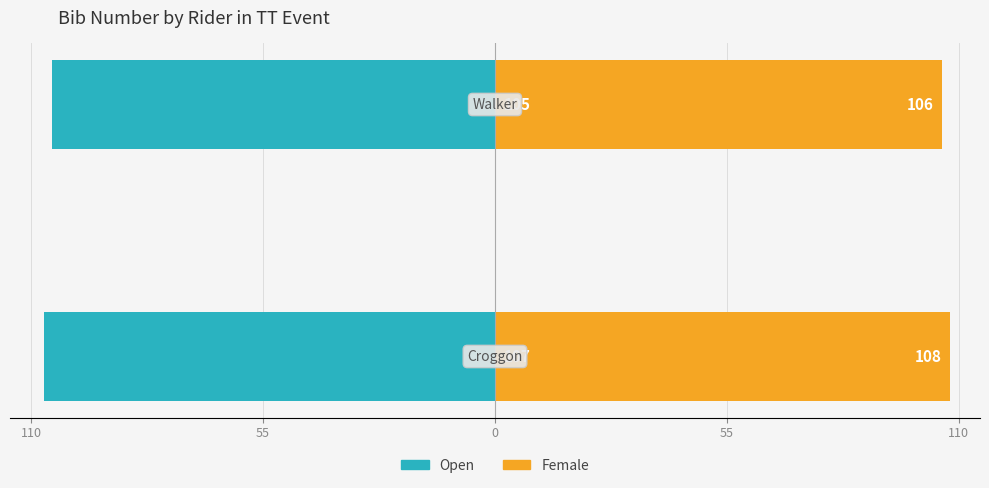

What is the difference between the maximum and minimum values in the Open series?

2